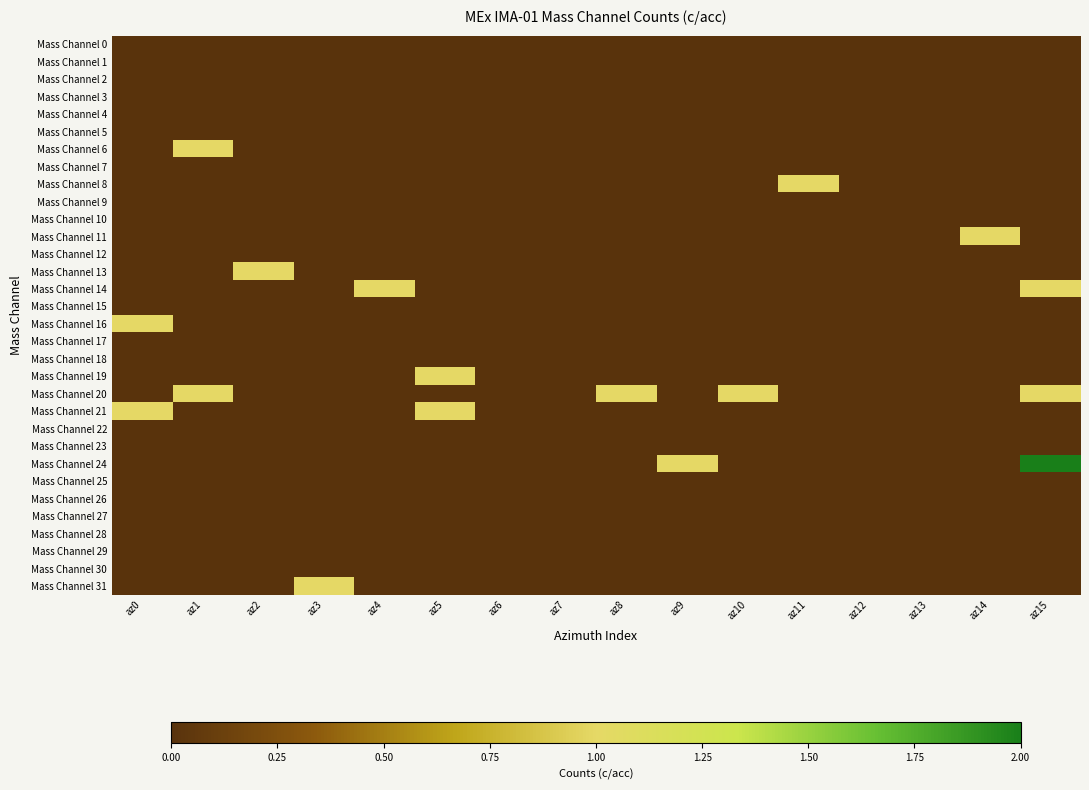

At which category is the sum across all series the highest?

az15